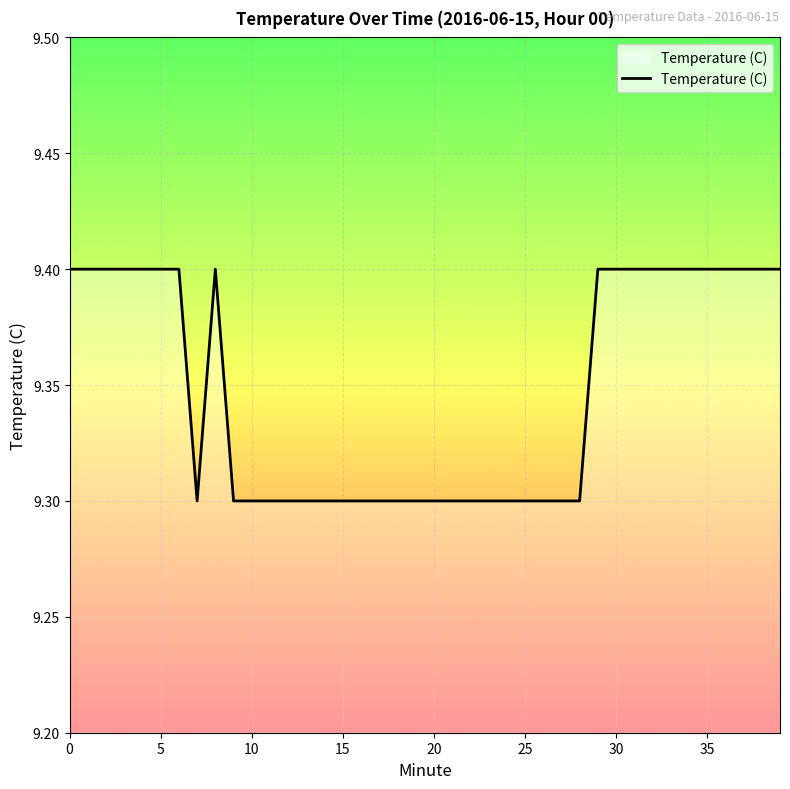

Count the values in the range 9 to 10.

40